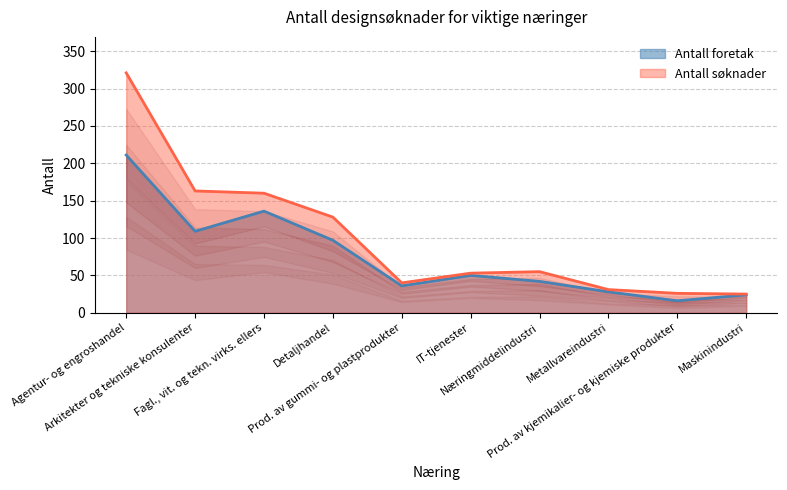

True or false: Antall foretak and Antall søknader cross at least once.

False